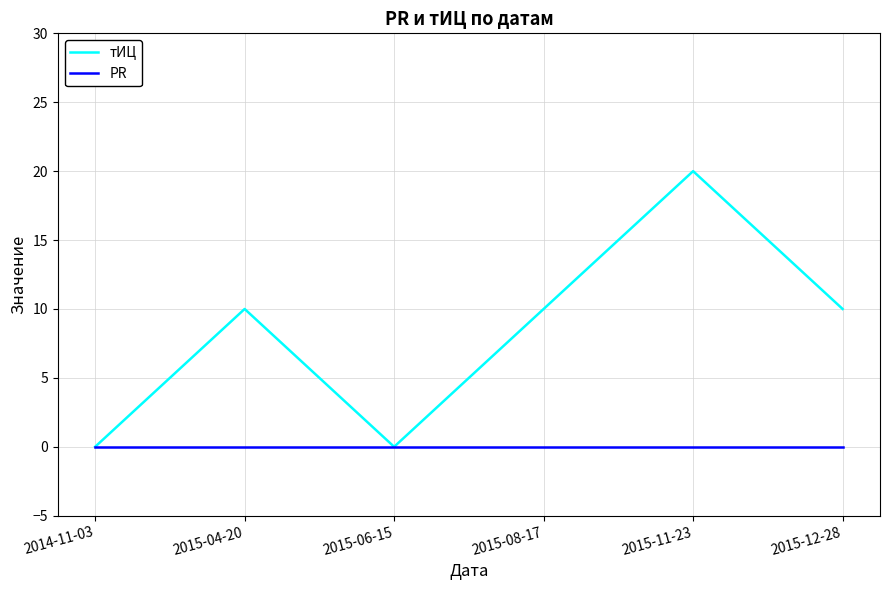

Count the number of data series in this chart.

2